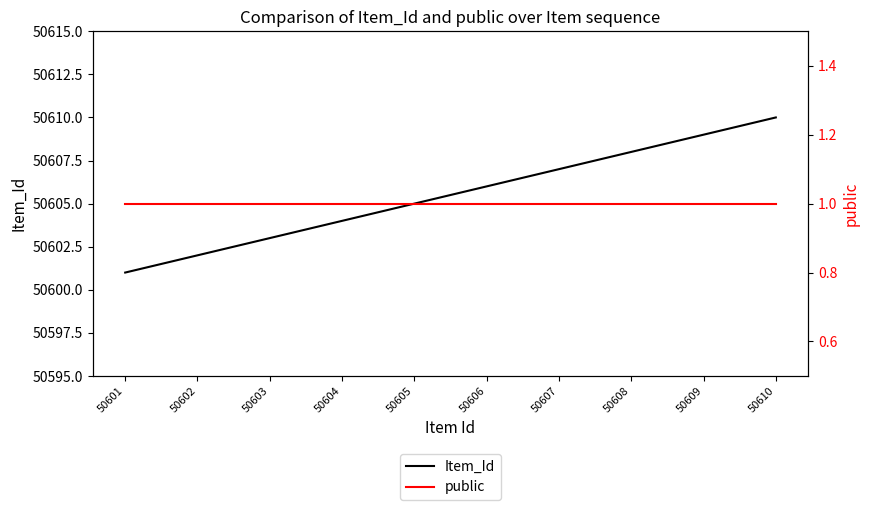

What is the difference between the second highest and second lowest values in the Item_Id series?

7